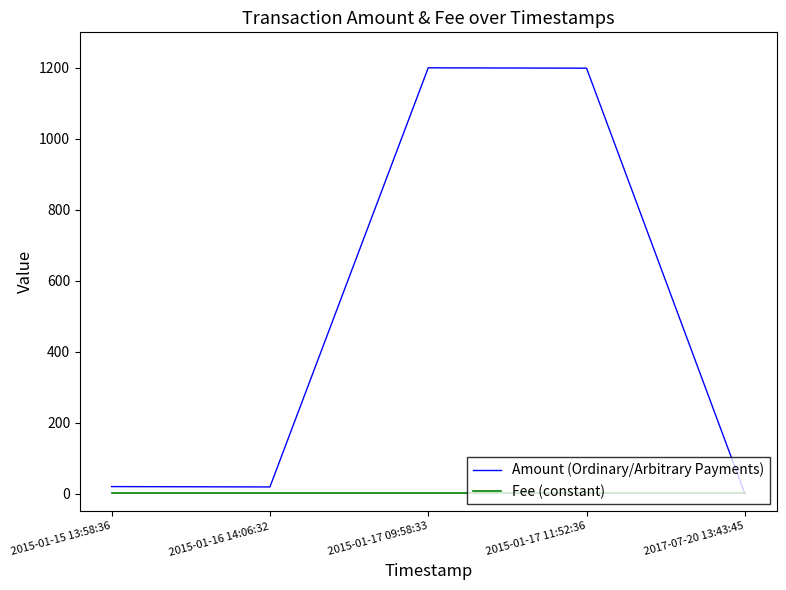

Between 2015-01-15 13:58:36 and 2015-01-17 09:58:33, which series saw the biggest shift?

Amount (Ordinary/Arbitrary Payments)